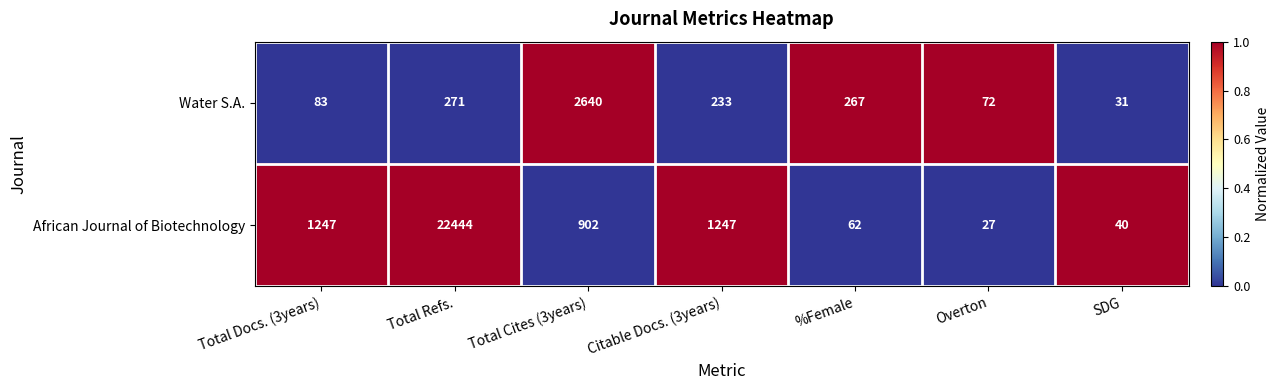

Rank the series at SDG from lowest to highest value.

Water S.A., African Journal of Biotechnology